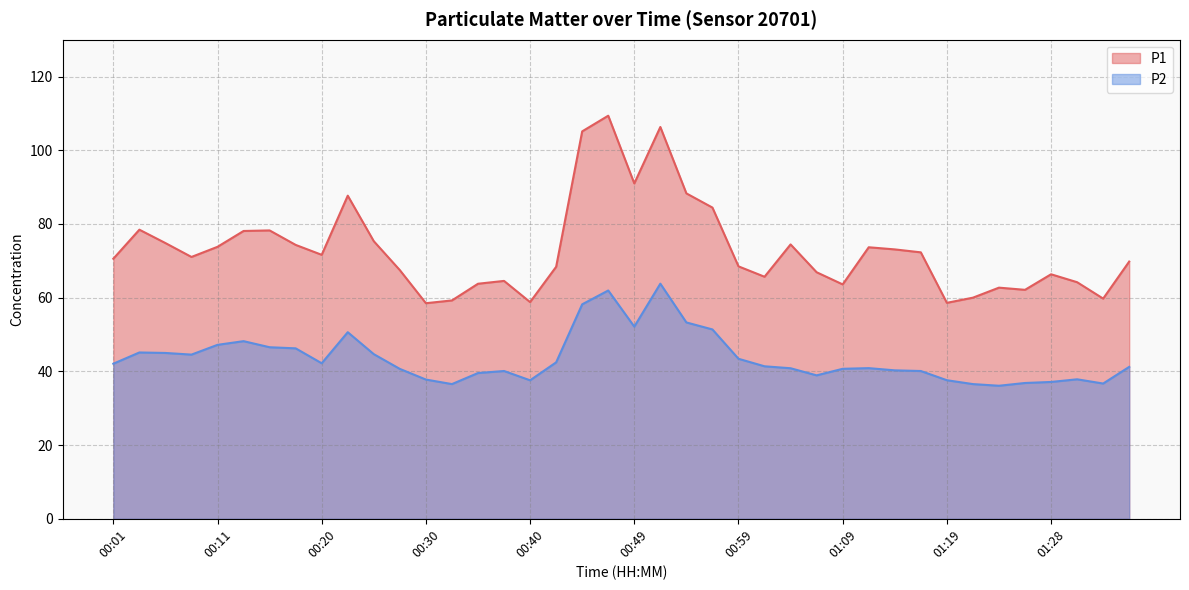

Rank the categories by P2 value from highest to lowest.

00:52, 00:47, 00:45, 00:54, 00:49, 00:57, 00:23, 00:13, 00:11, 00:15, 00:18, 00:03, 00:06, 00:25, 00:08, 00:59, 00:42, 00:20, 00:01, 01:02, 01:36, 01:11, 01:04, 01:09, 00:28, 01:14, 00:37, 01:16, 00:35, 01:07, 01:31, 00:30, 01:19, 00:40, 01:28, 01:26, 01:33, 00:32, 01:21, 01:24